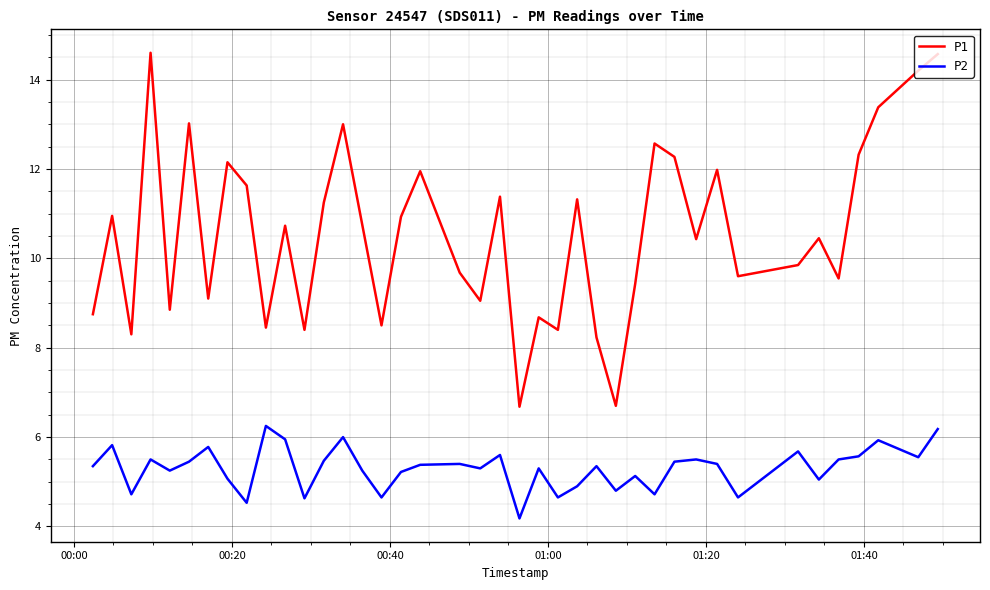

What is the lowest value of the P1 series?

6.7